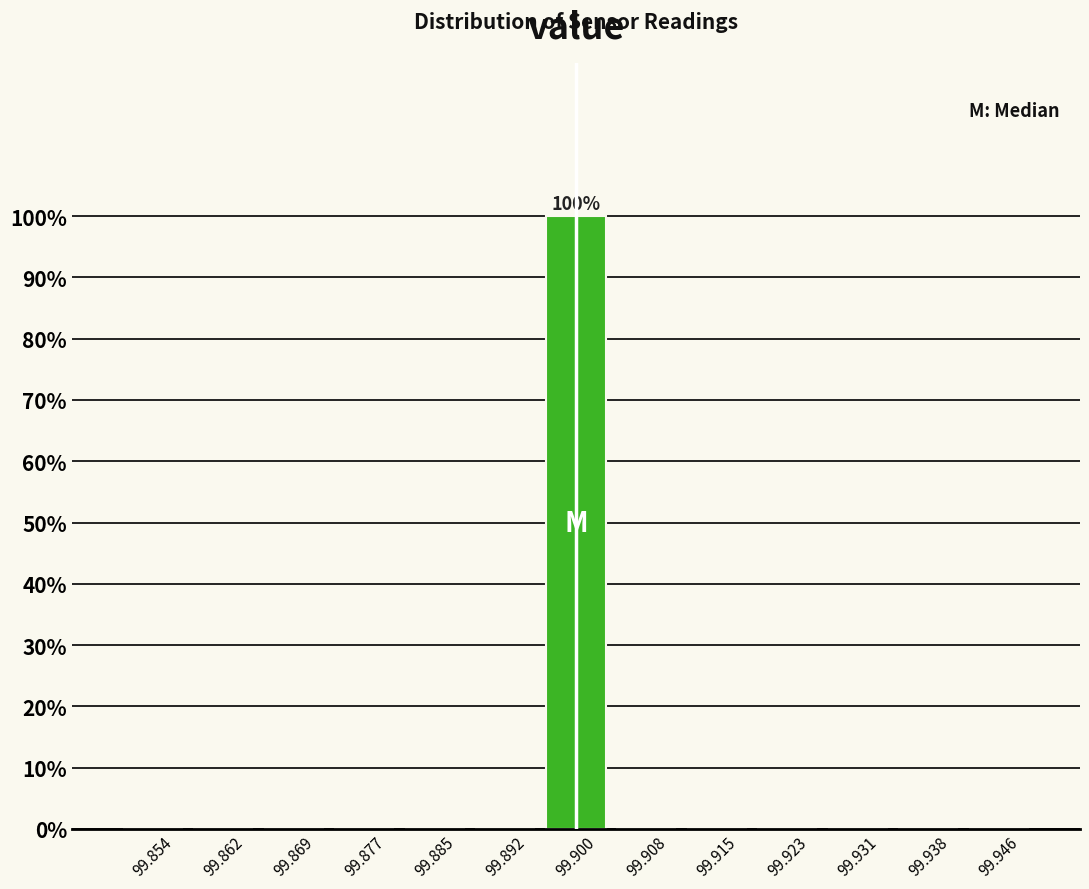

Over which range of the x-axis is the bar tallest?

99.896 to 99.904